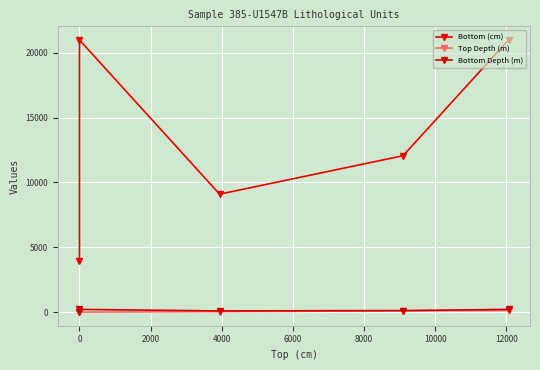

What is the difference between the second highest and second lowest values in the Top Depth (m) series?

91.0